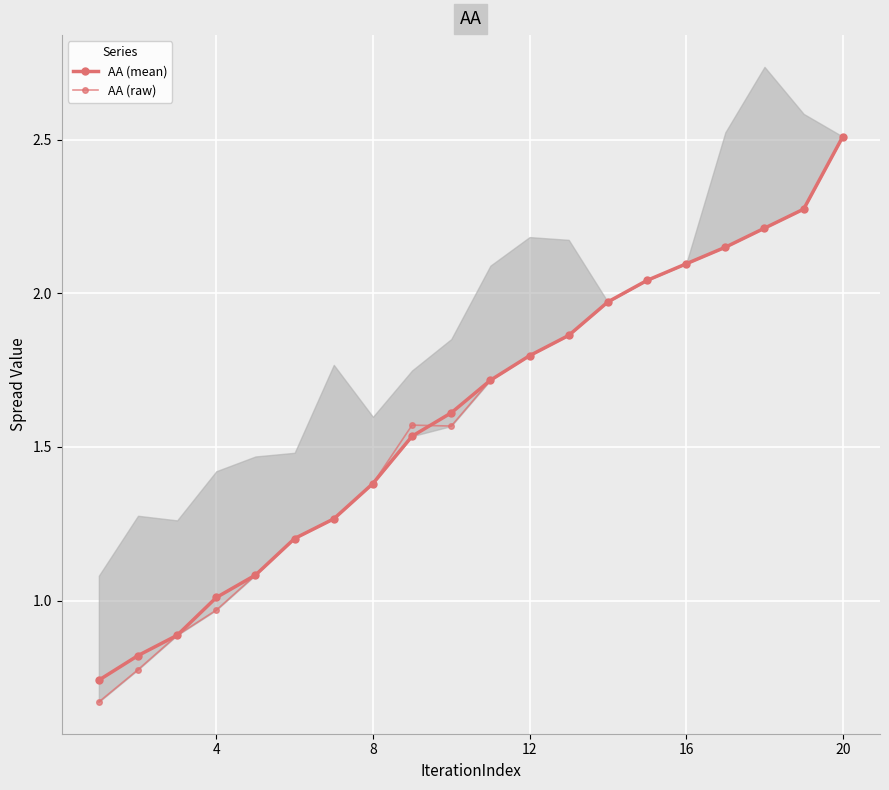

The value of AA (mean) at 6 is 2.0. True or false?

False